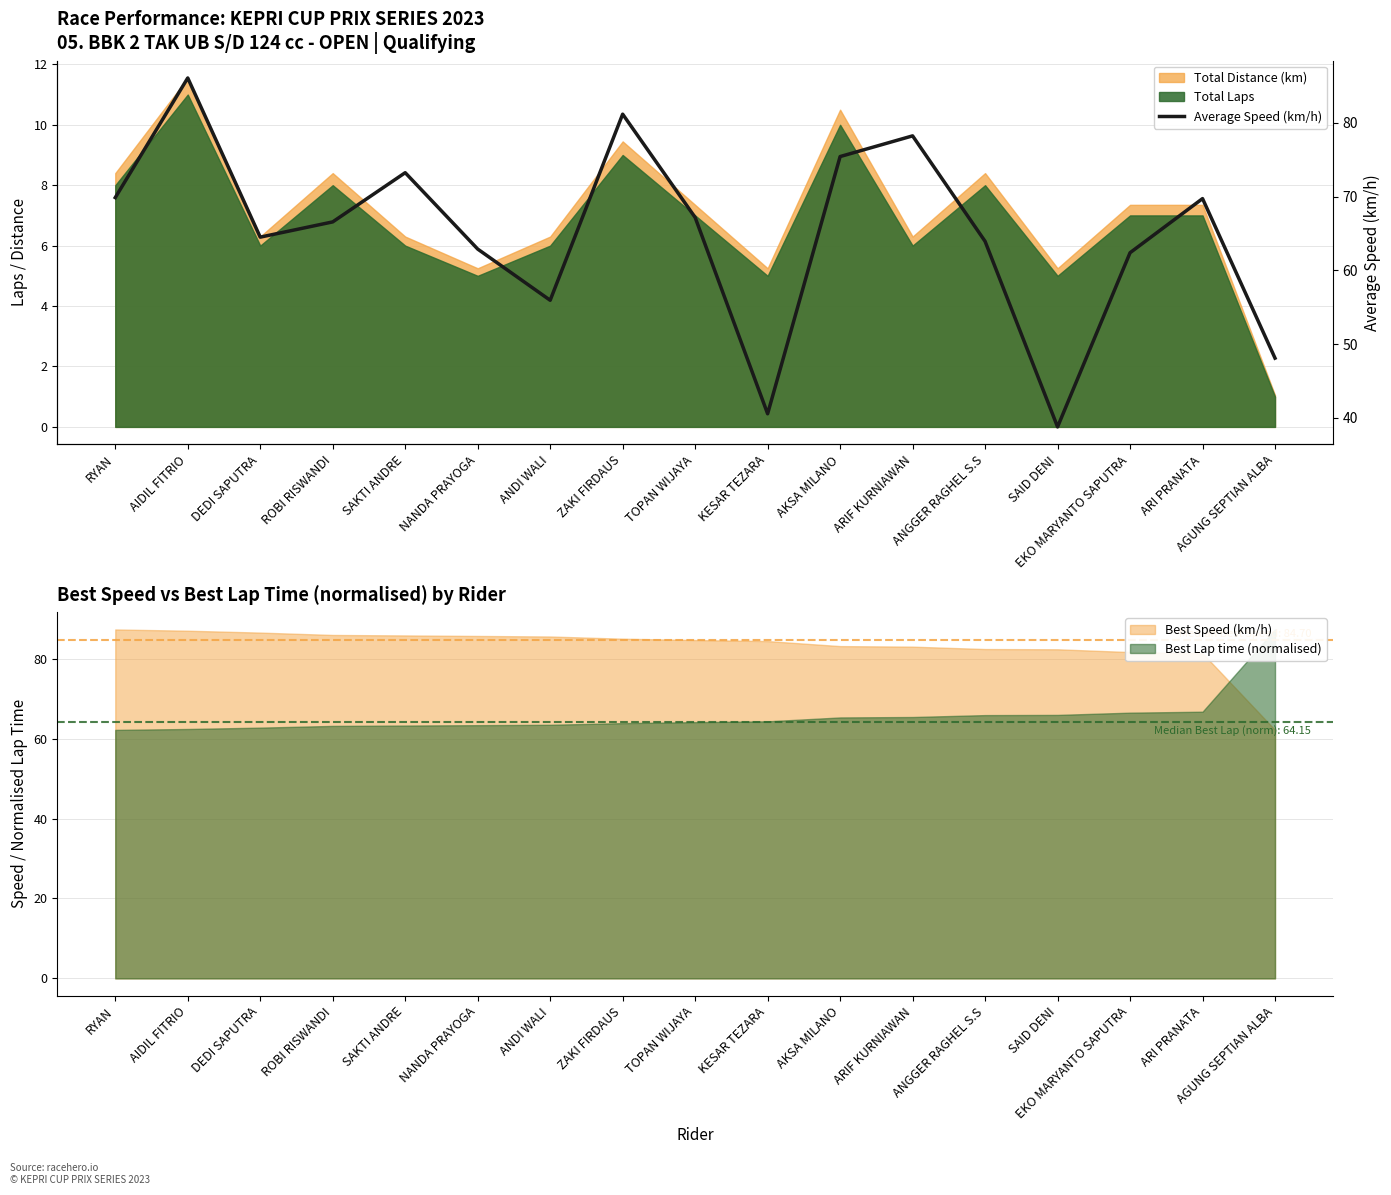

True or false: the data shows 86.1 at AIDIL FITRIO.

True